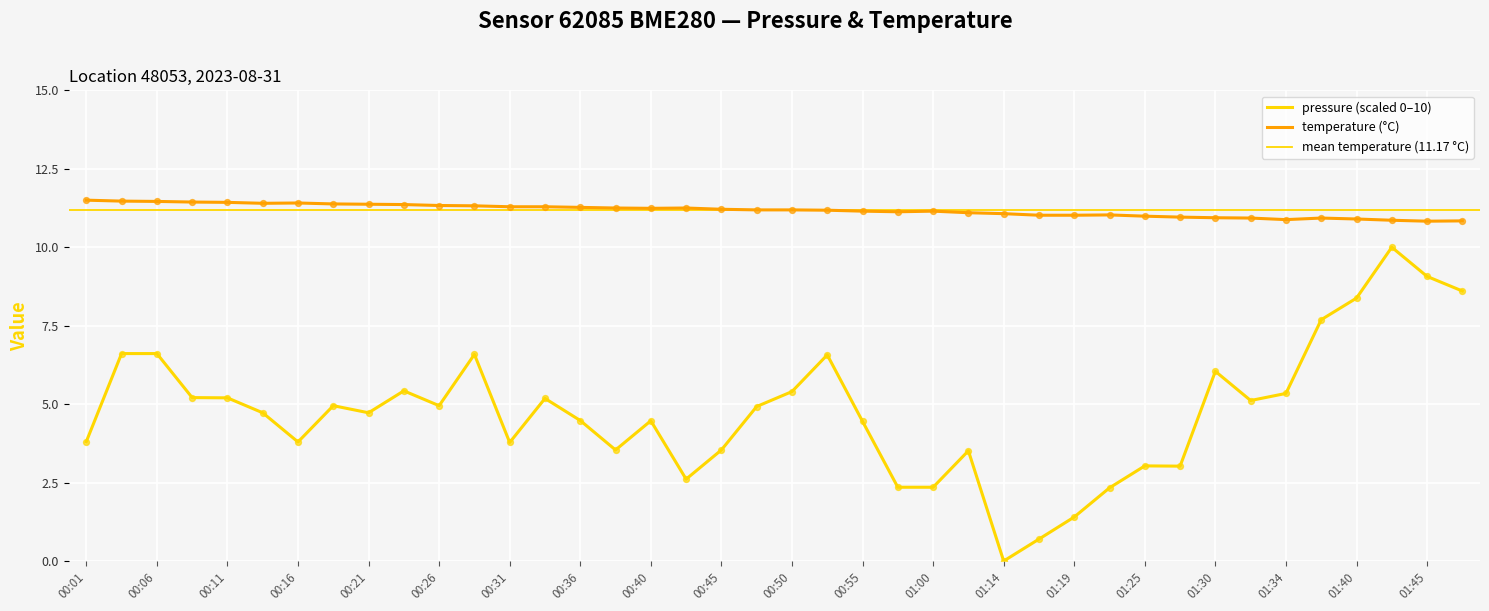

At how many categories does at least one series exceed 3?

40